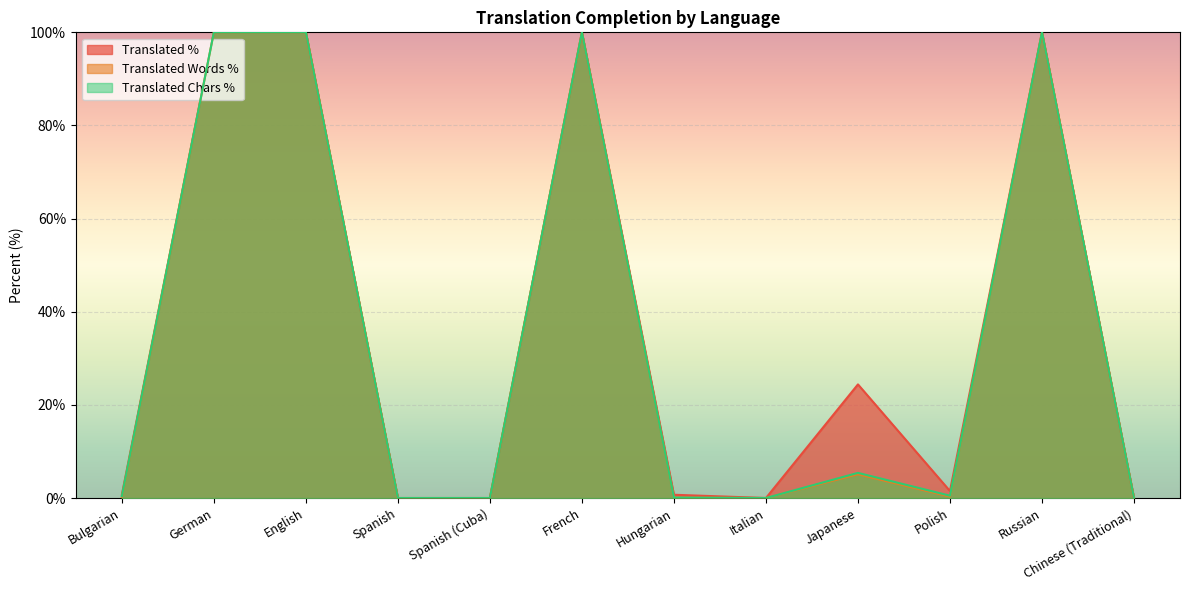

Is the value of translated_chars_percent at Hungarian greater than the value of translated_words_percent at Chinese (Traditional)?

Yes